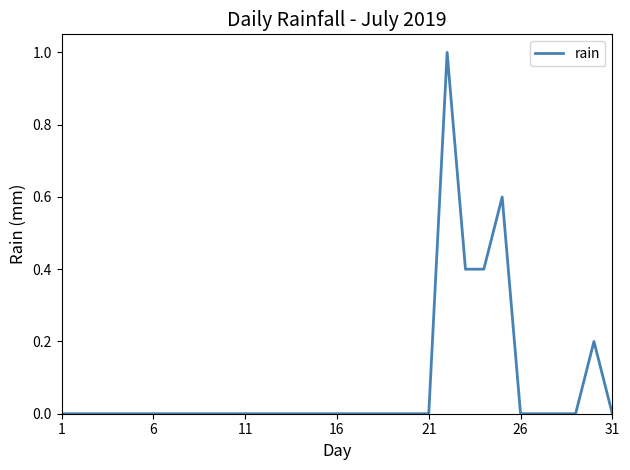

What is the difference between the maximum and minimum values?

1.0